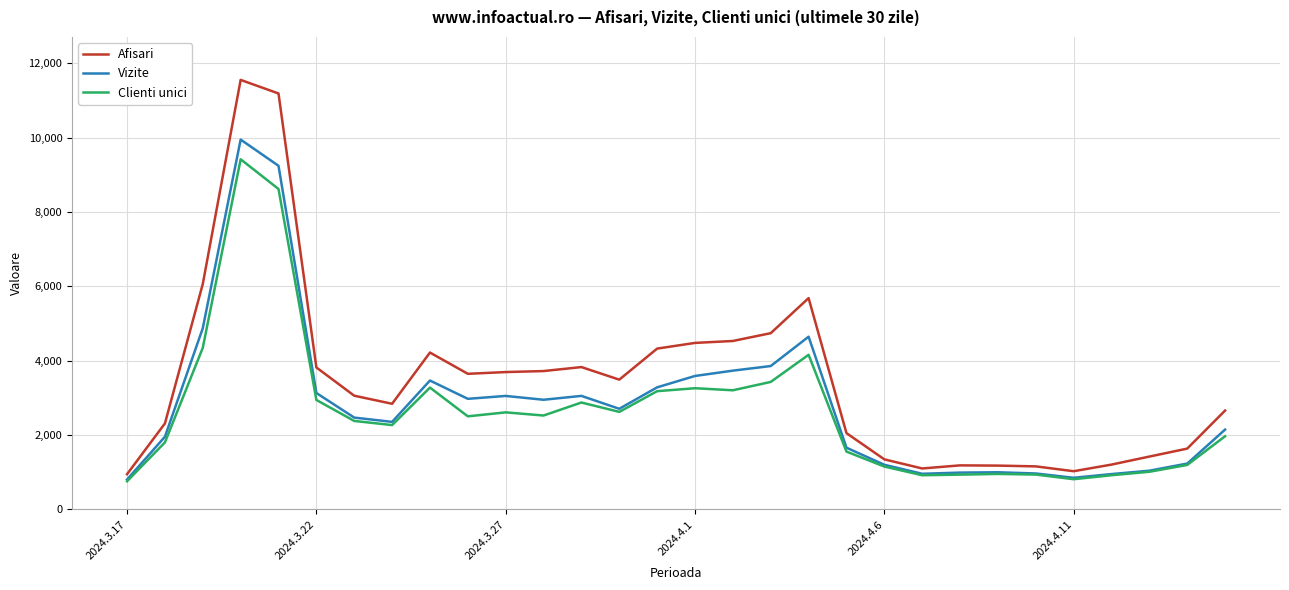

Which series has the largest range (max minus min)?

Afisari